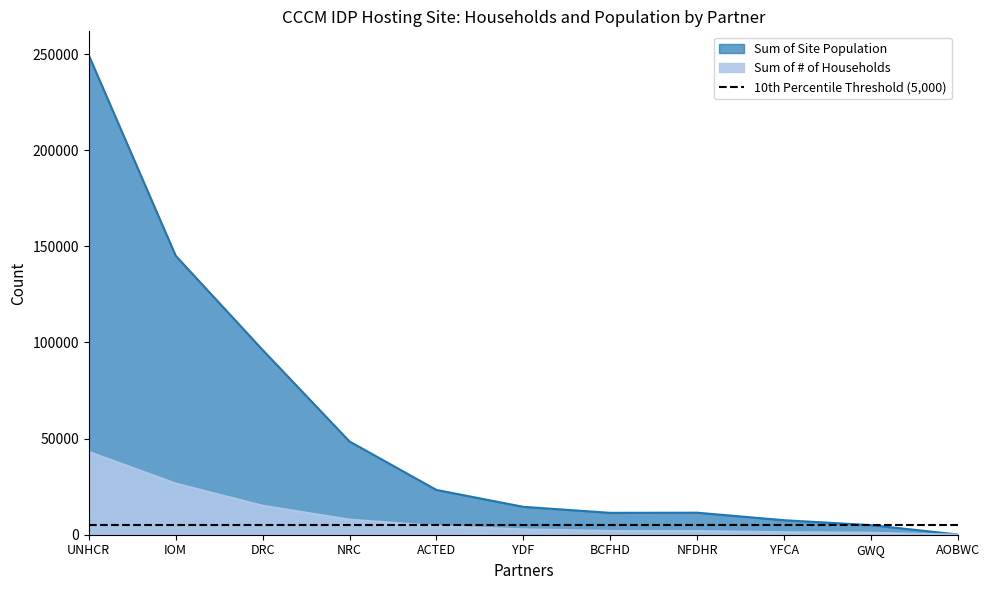

True or false: Sum of # of Households and Sum of Site Population cross at least once.

False